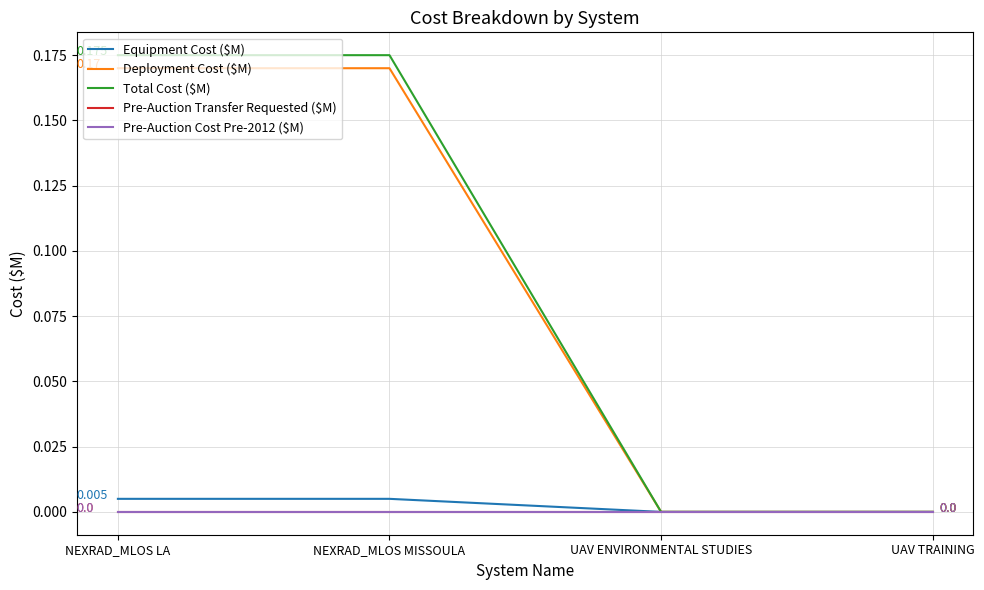

At which category does the chart reach its peak across all series?

NEXRAD_MLOS LA